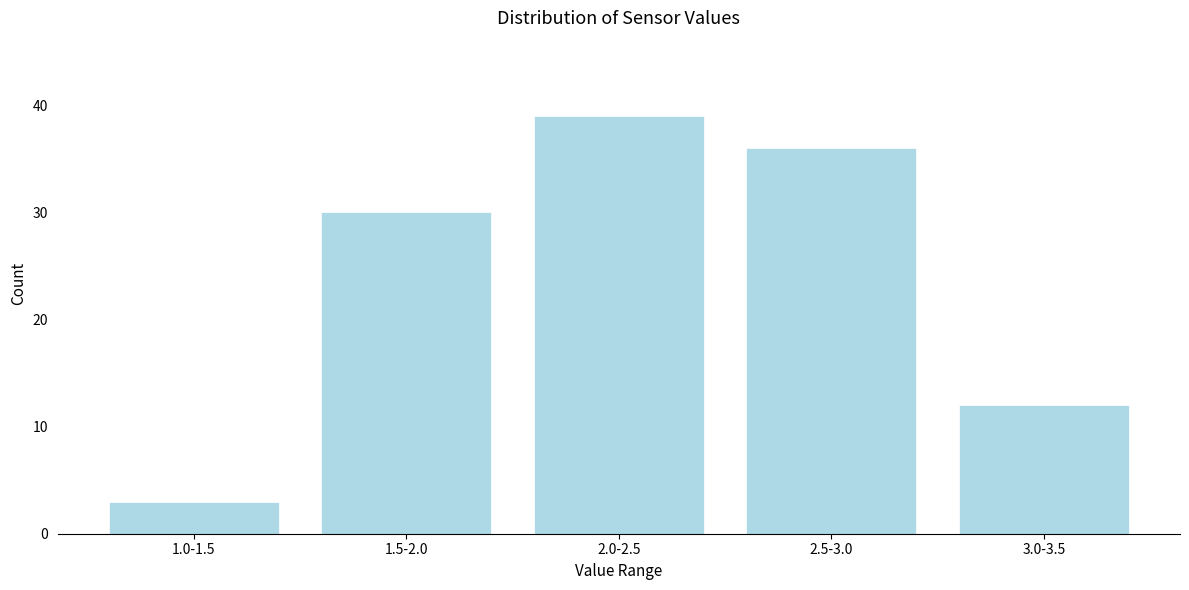

Reading right to left, transcribe all the data shown in this chart.

3.0-3.5=12	2.5-3.0=36	2.0-2.5=39	1.5-2.0=30	1.0-1.5=3